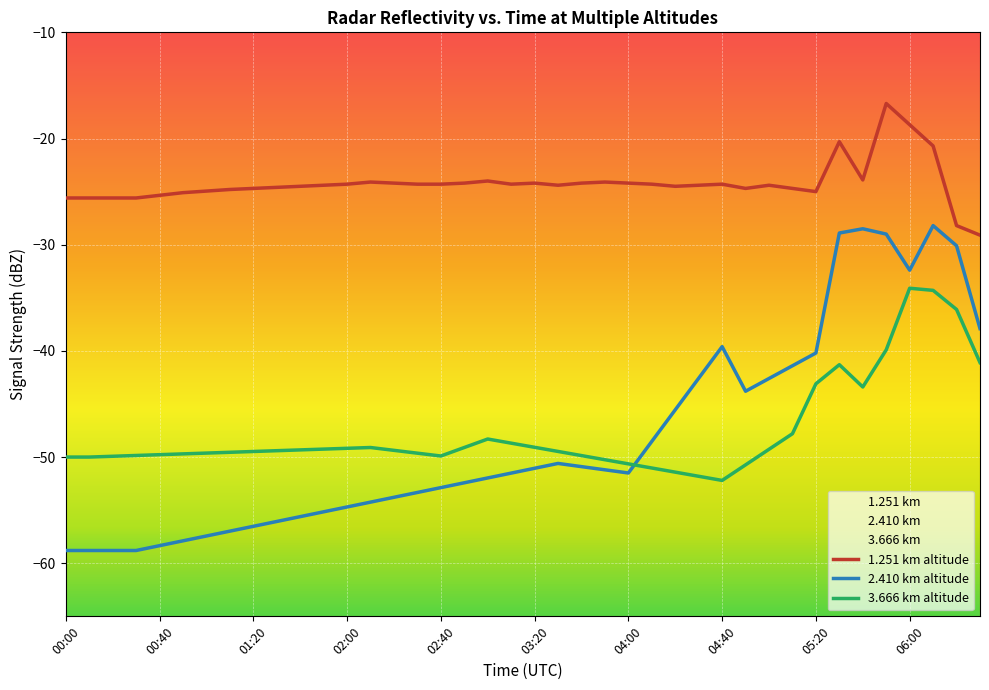

Rank the series by their maximum value, from lowest to highest.

3.666 km altitude, 2.410 km altitude, 1.251 km altitude